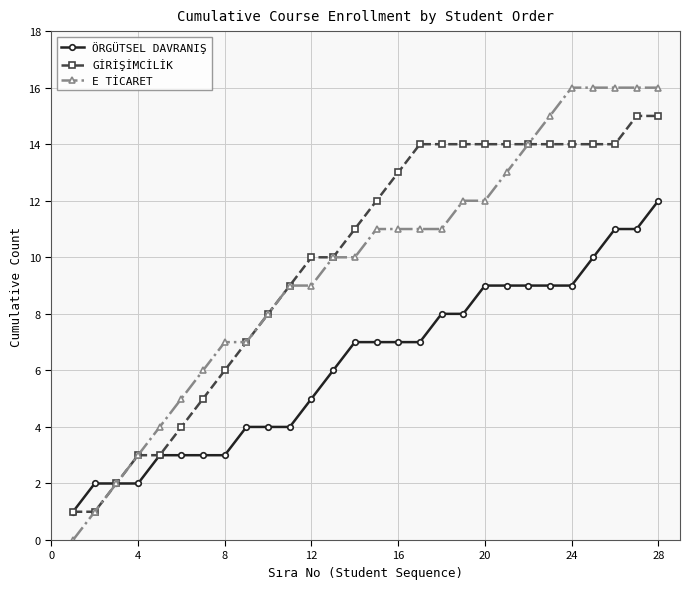

Rank the series by their maximum value, from lowest to highest.

ÖRGÜTSEL DAVRANIŞ, GİRİŞİMCİLİK, E TİCARET